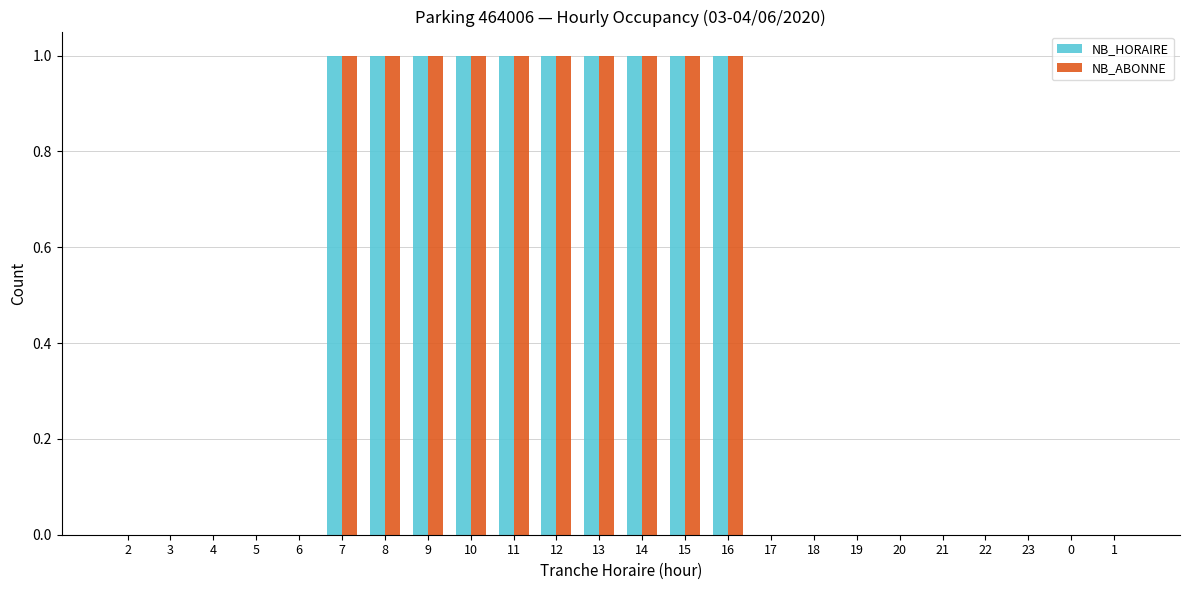

Is it true that NB_ABONNE equals 1 at 13?

True